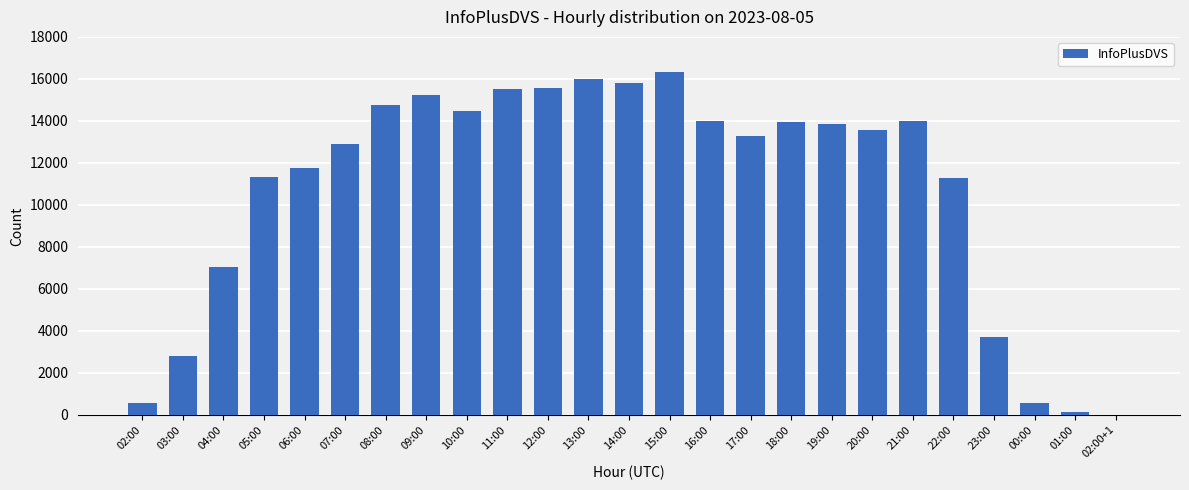

Count the number of categories in the chart.

25